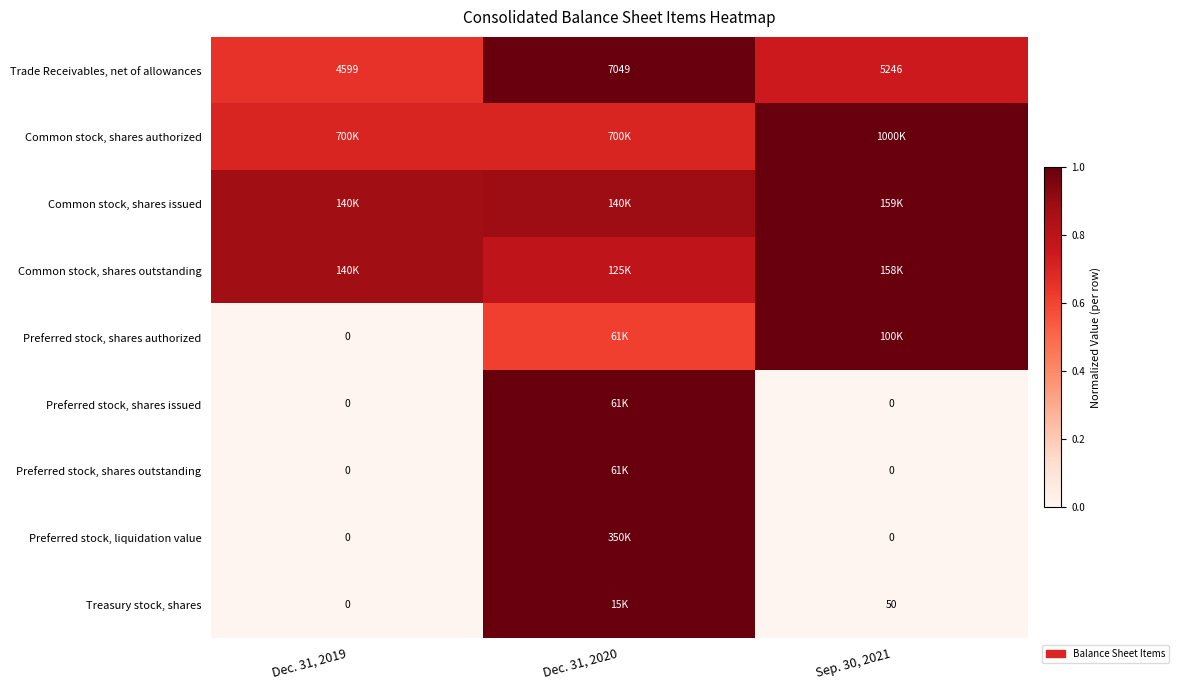

Which category has the lowest value in the Common stock, shares outstanding series?

Dec. 31, 2020